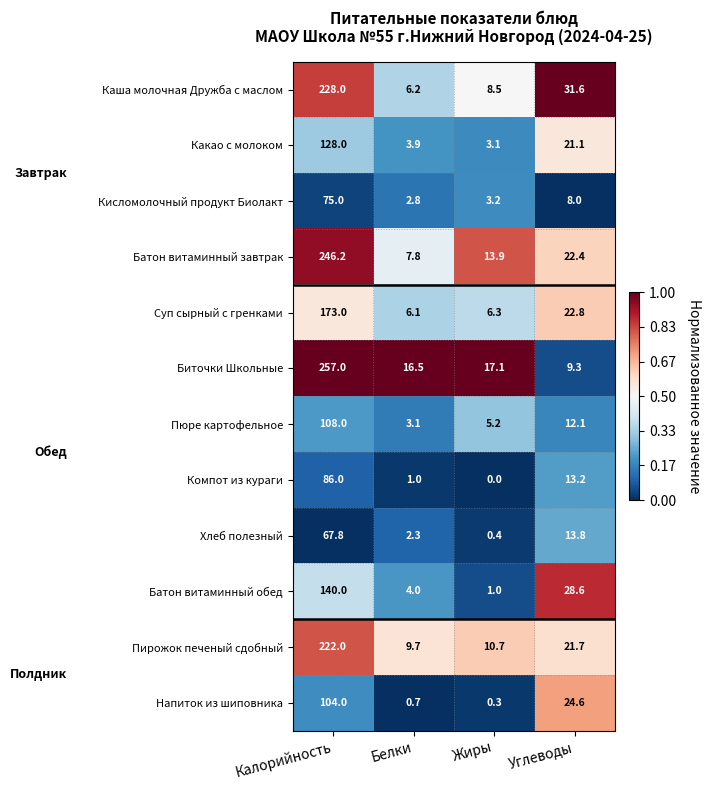

The value of Какао с молоком at Калорийность is 128.0. True or false?

True